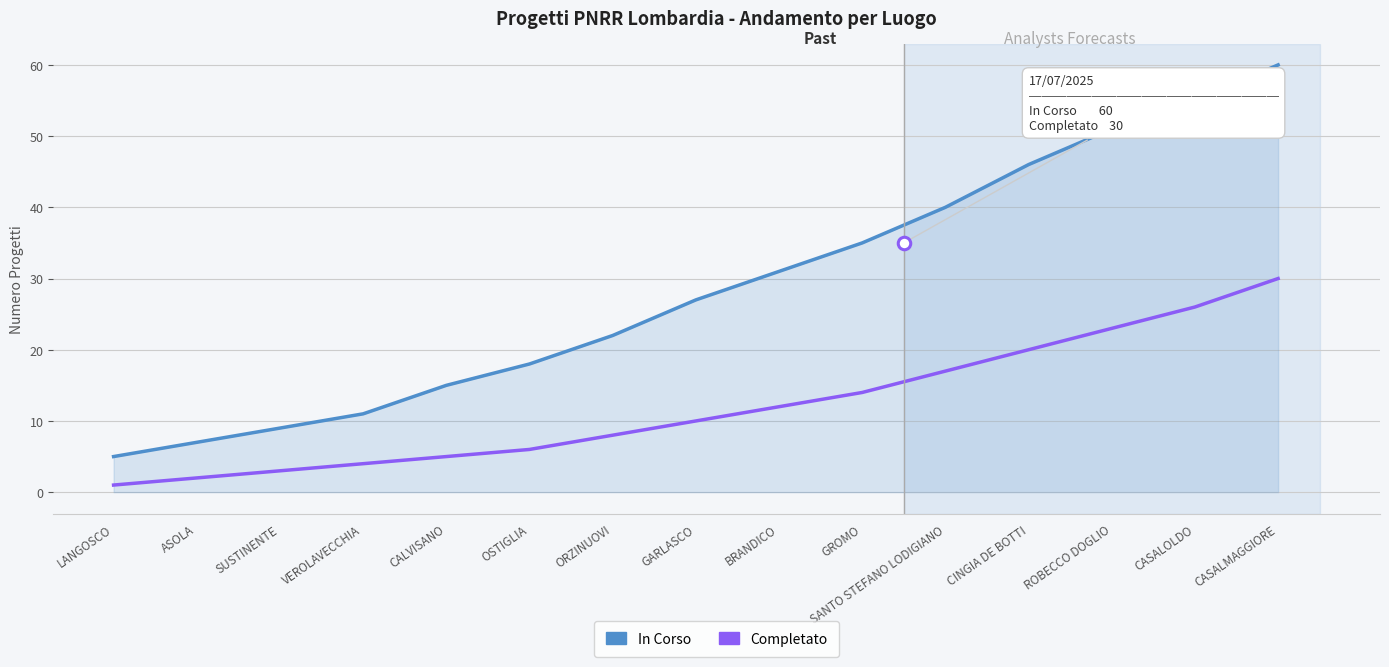

How many series are shown in this chart?

2